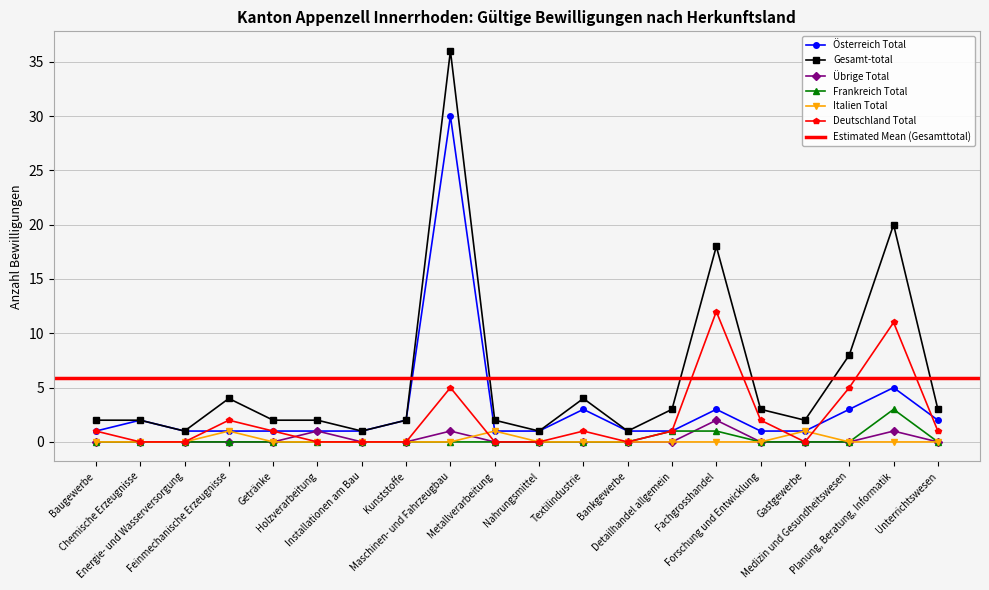

At how many categories does at least one series exceed 32?

1